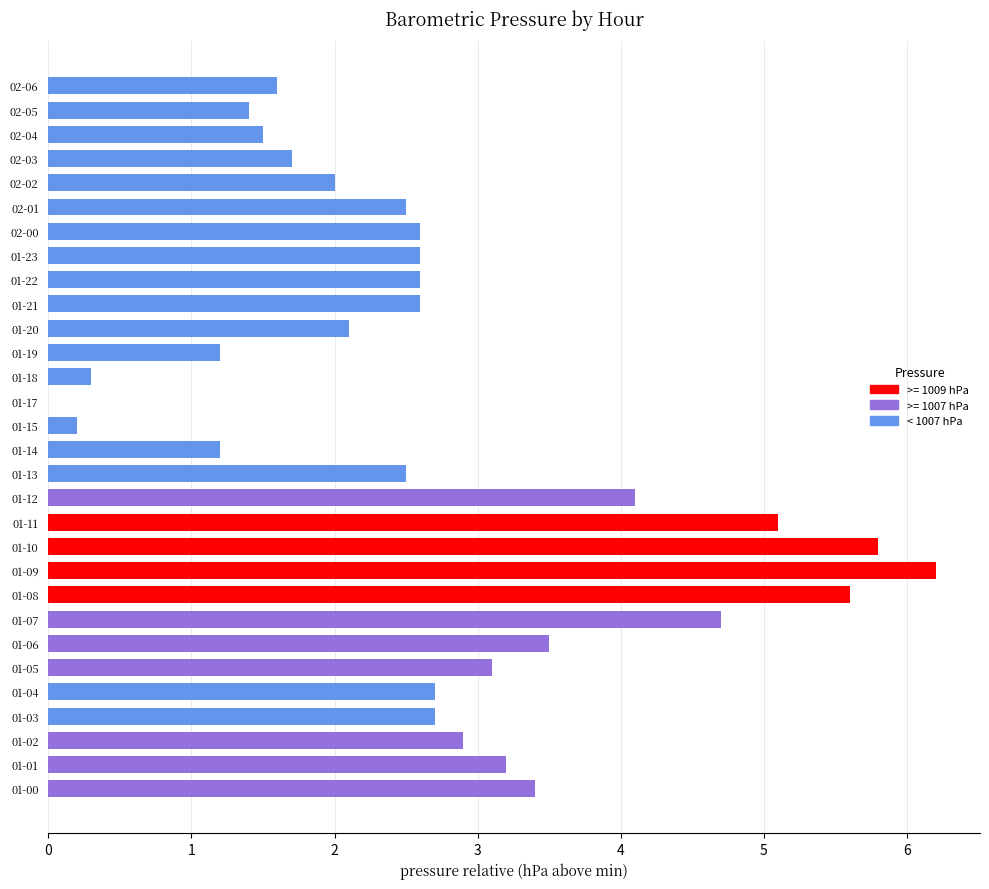

Between 02-03 and 02-02, which is larger?

02-02